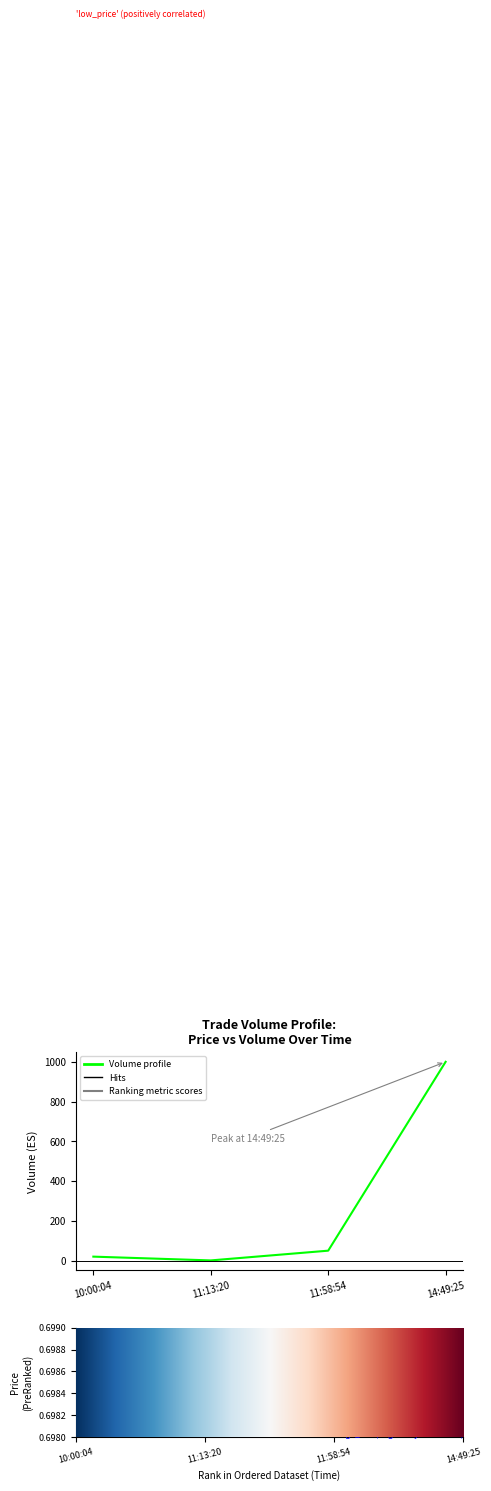

Reading left to right, list all the values displayed in this chart.

10:00:04=20	11:13:20=1	11:58:54=50	14:49:25=1000